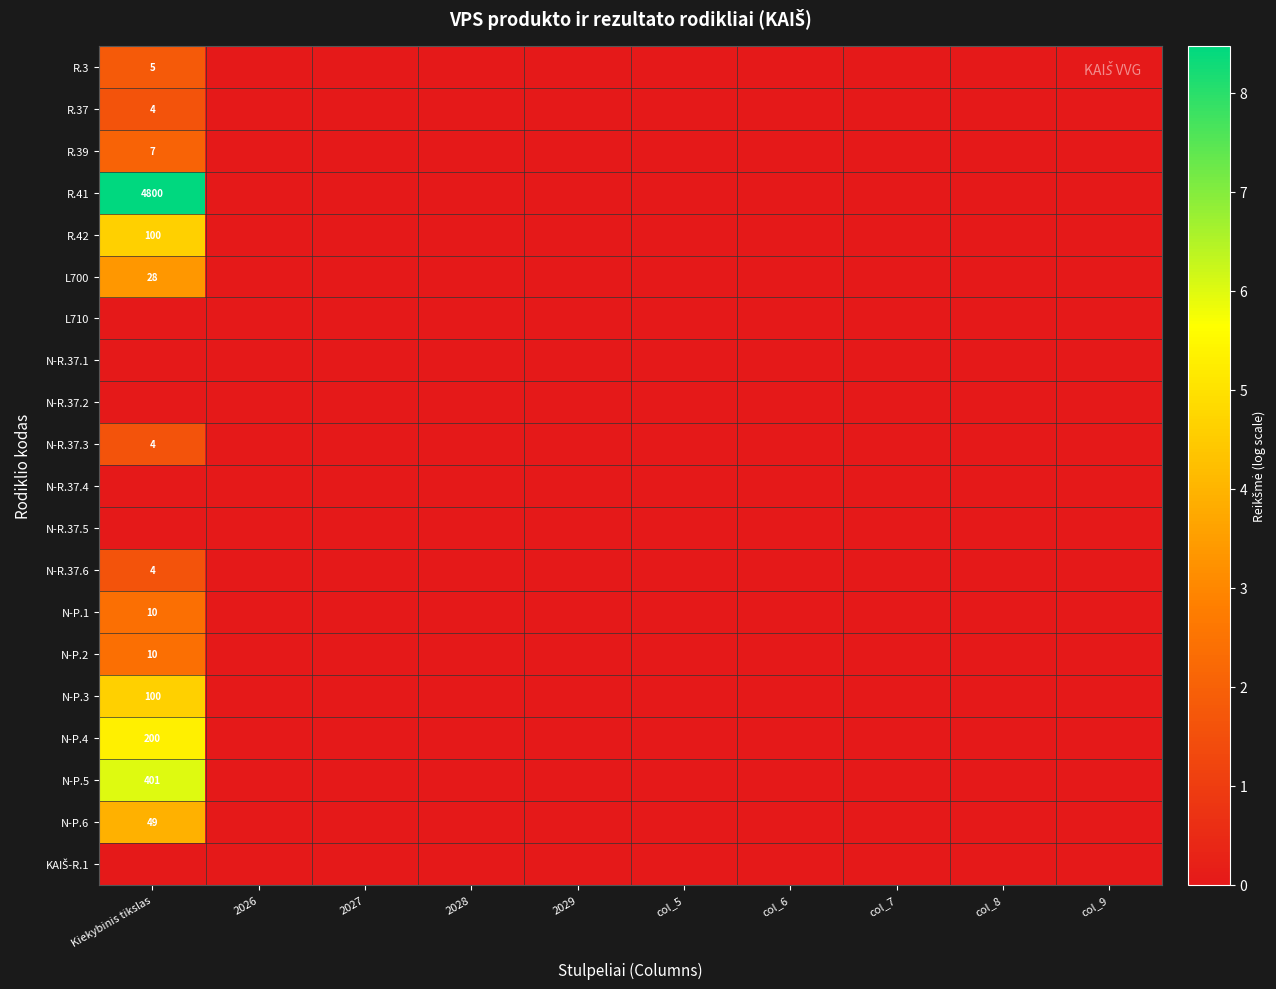

Is it true that R.41 equals 3062 at Kiekybinis tikslas?

False